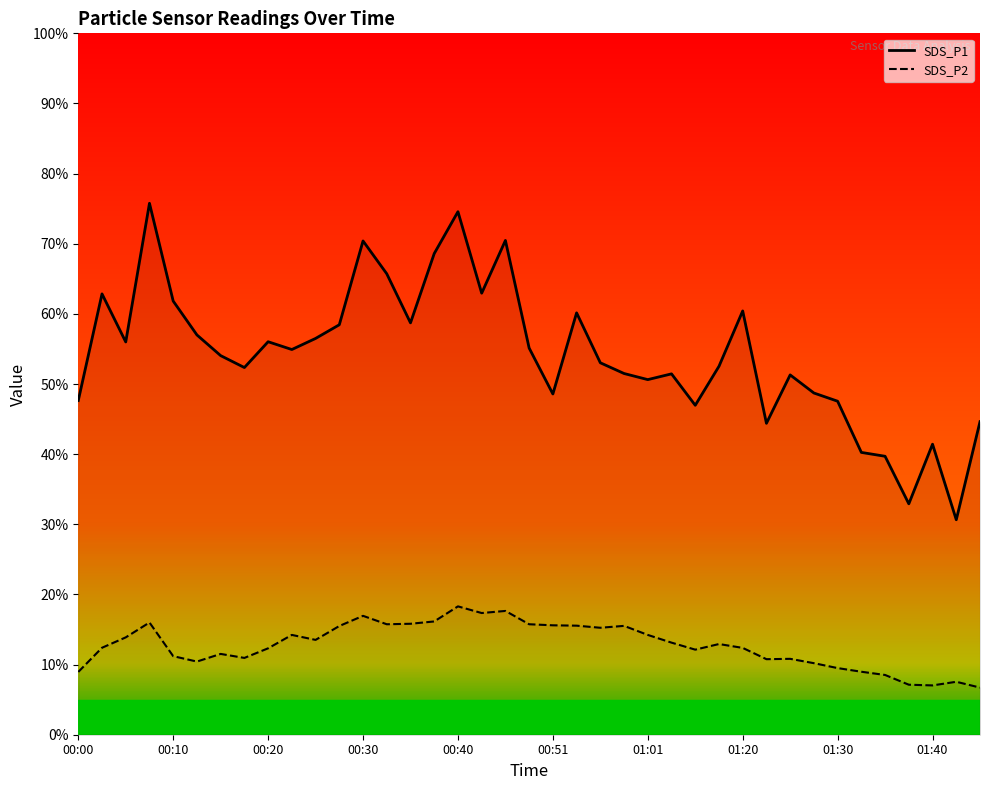

What are all the series names shown in the legend?

SDS_P1, SDS_P2